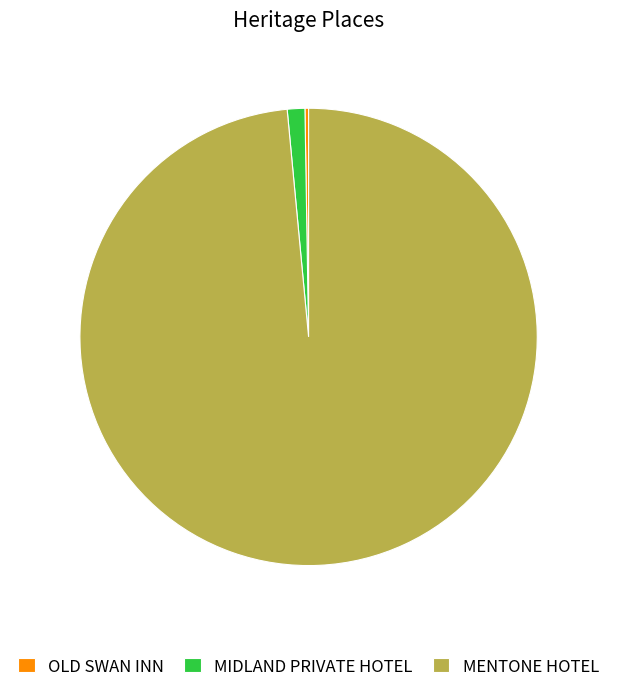

Between MIDLAND PRIVATE HOTEL and MENTONE HOTEL, which is larger?

MENTONE HOTEL